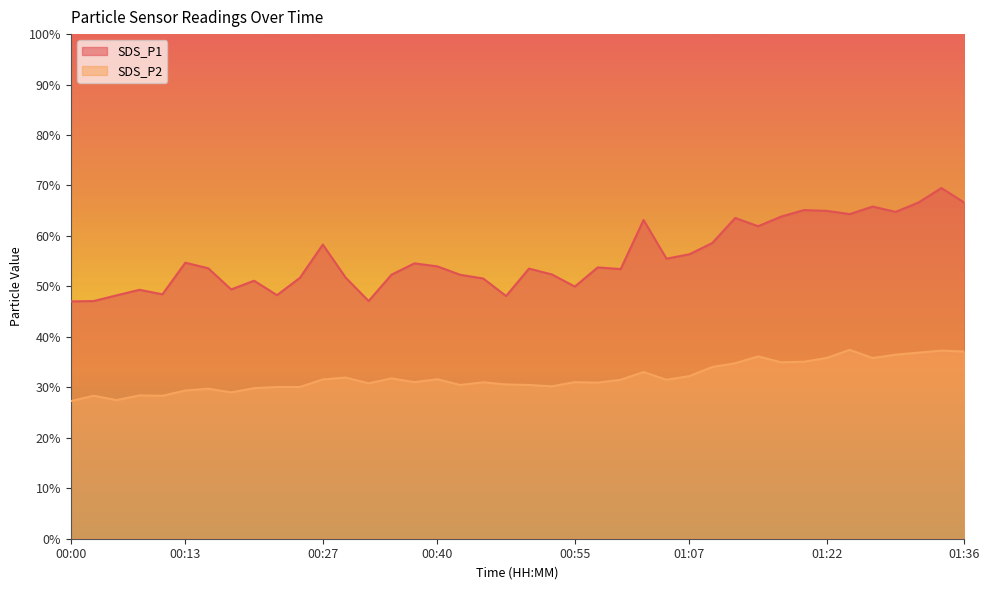

True or false: SDS_P1 has more than 1 interior local peaks.

True